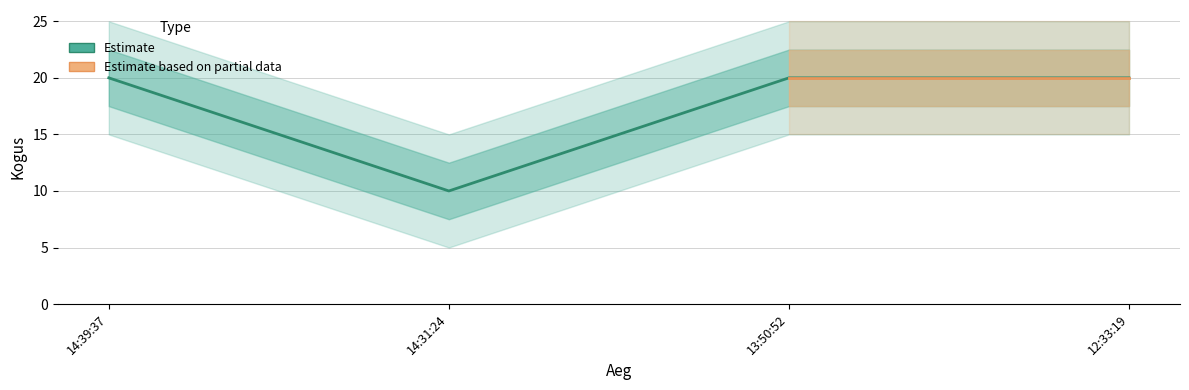

What is the minimum value shown in the chart?

10